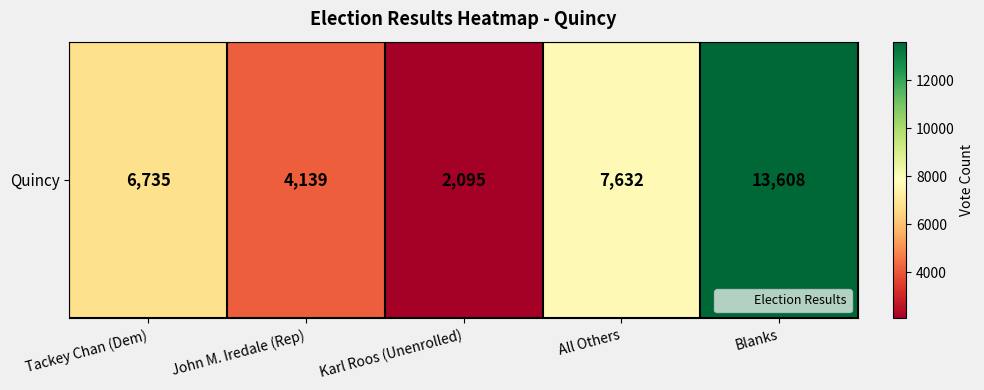

How many series are shown in this chart?

1